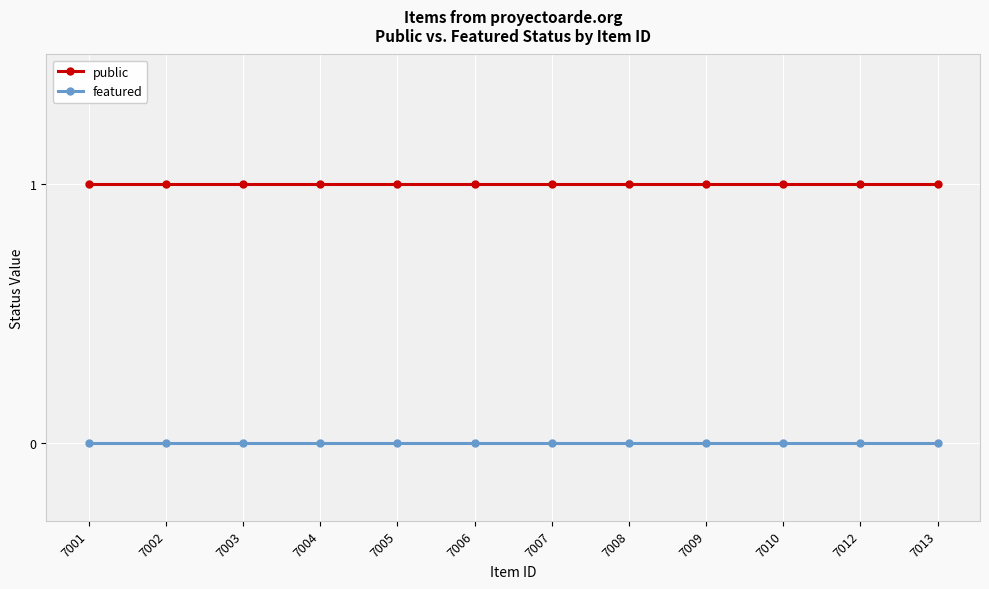

Rank the series by their maximum value, from highest to lowest.

public, featured